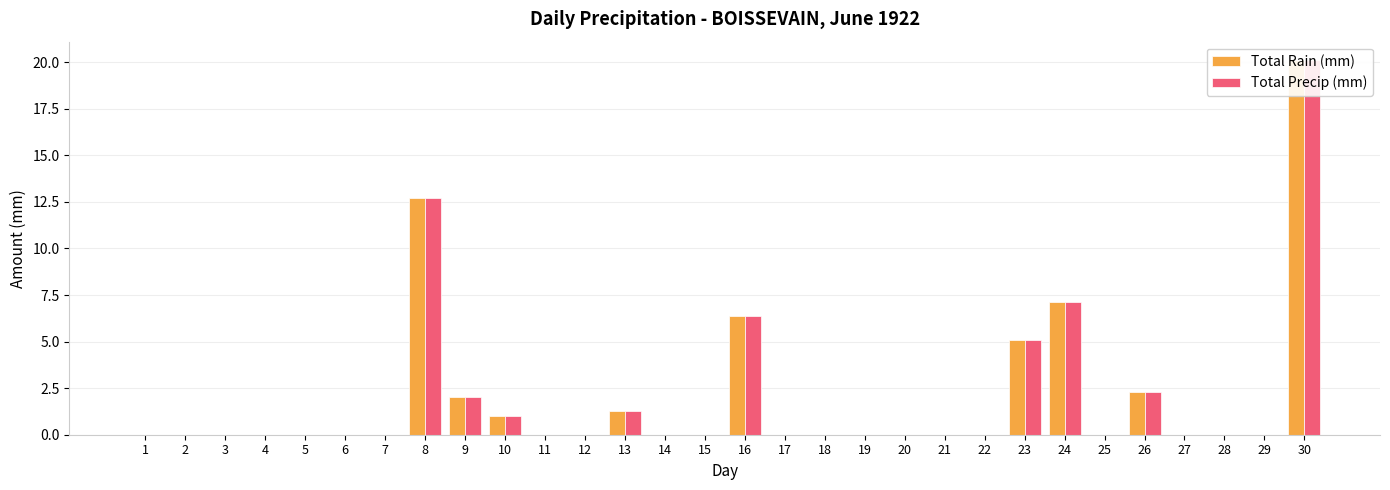

How many categories are shown in the chart?

30